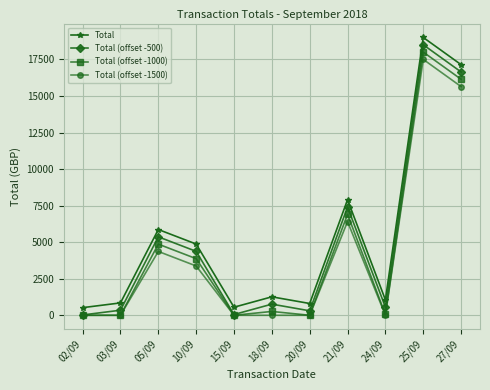

Rank the series by their average value, from highest to lowest.

Total, Total (offset -500), Total (offset -1000), Total (offset -1500)